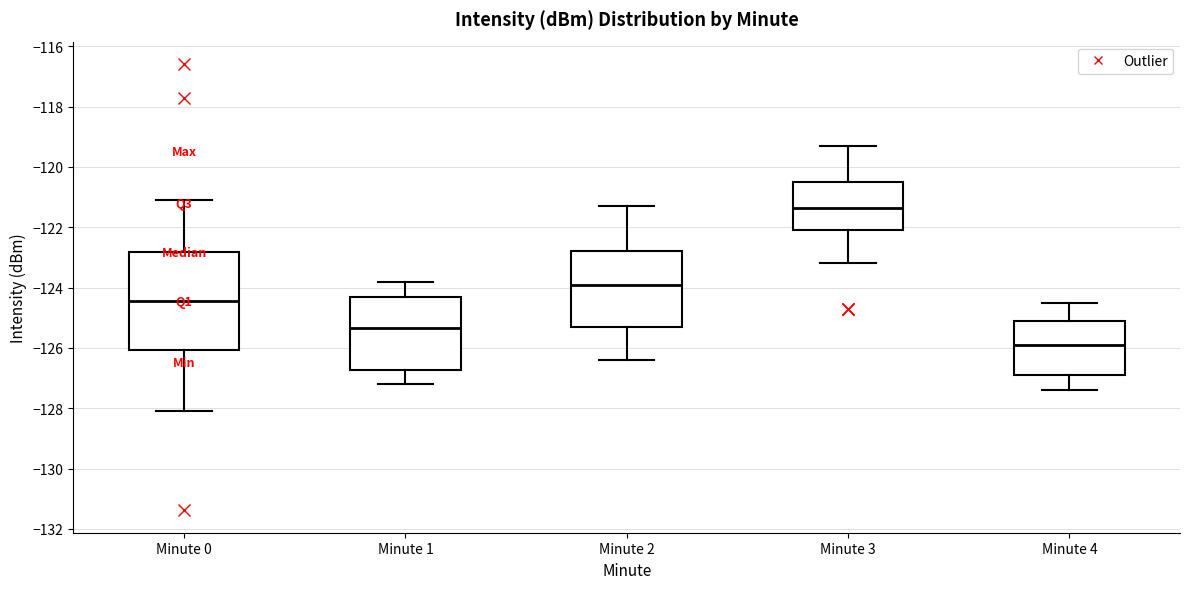

Which box's median line is the lowest?

Minute 4